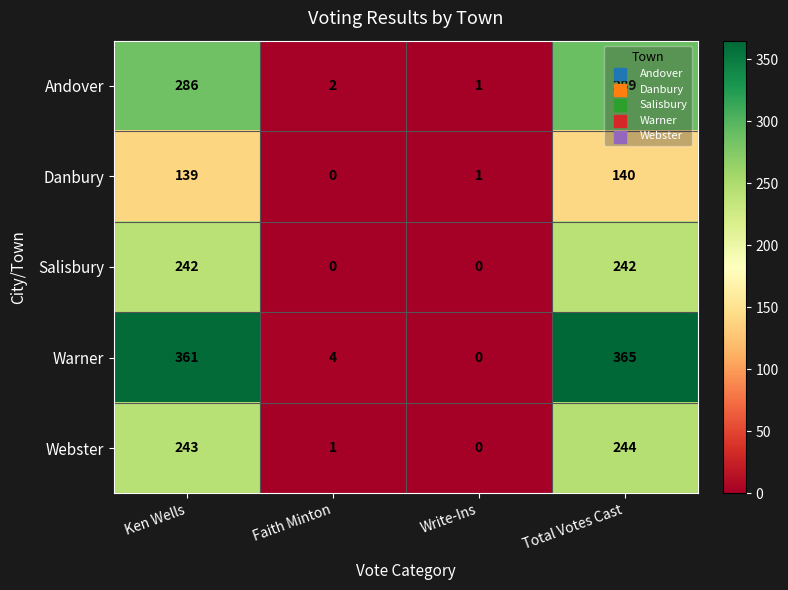

What is the approximate value of Salisbury at Total Votes Cast, to the nearest 5?

240